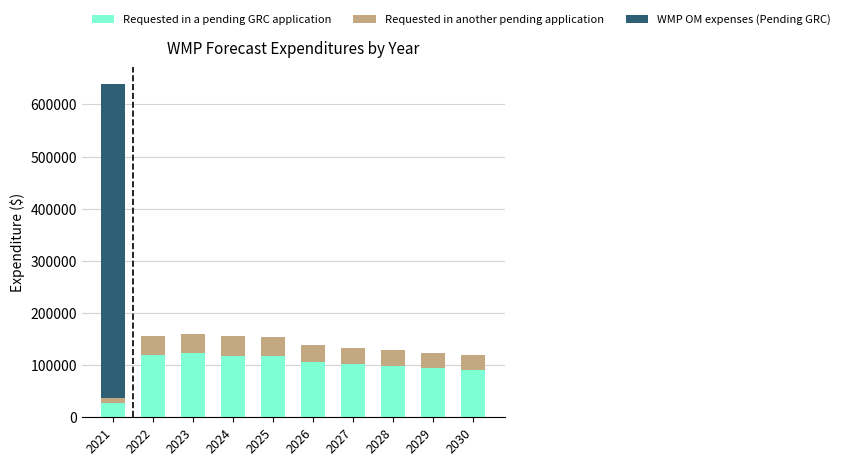

At which category is the sum across all series the highest?

2021